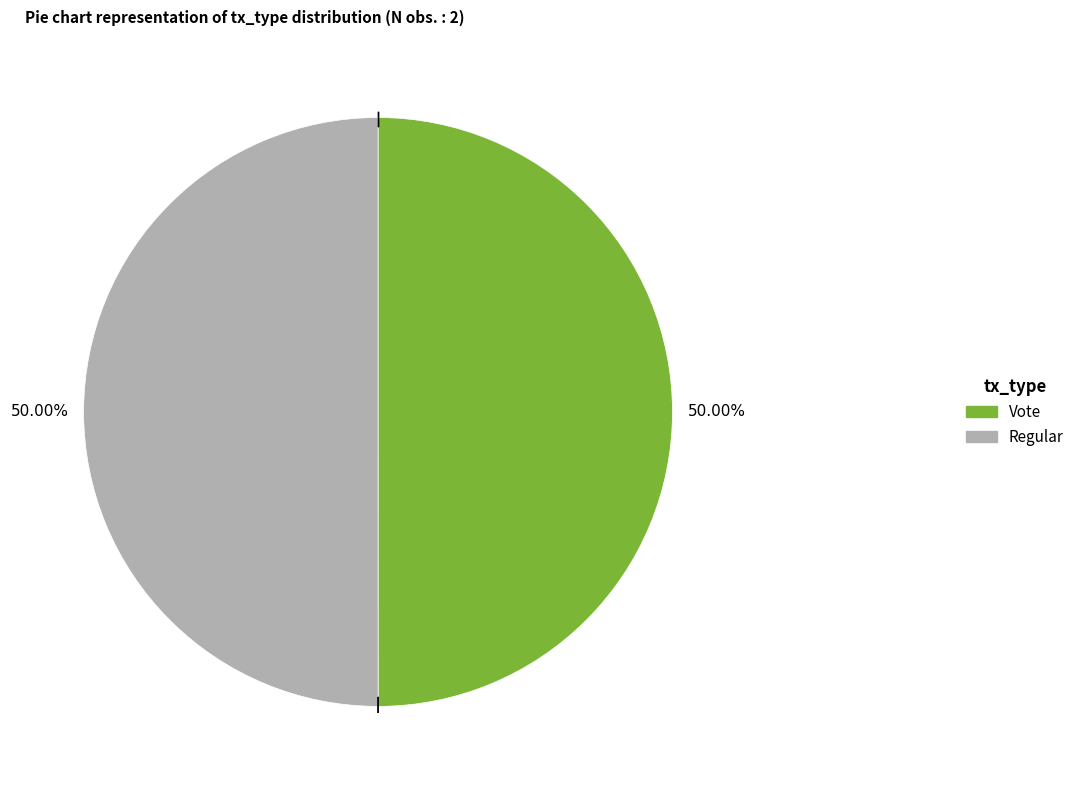

The Regular slice represents 40% of the pie. True or false?

False